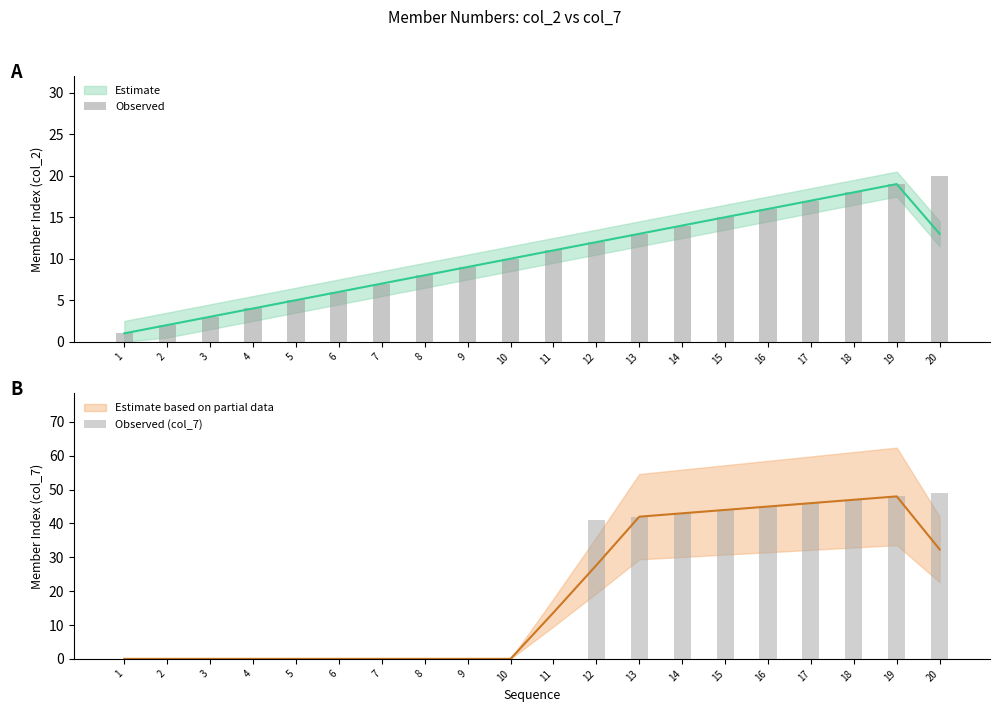

Which category has the lowest value in the Observed series?

1